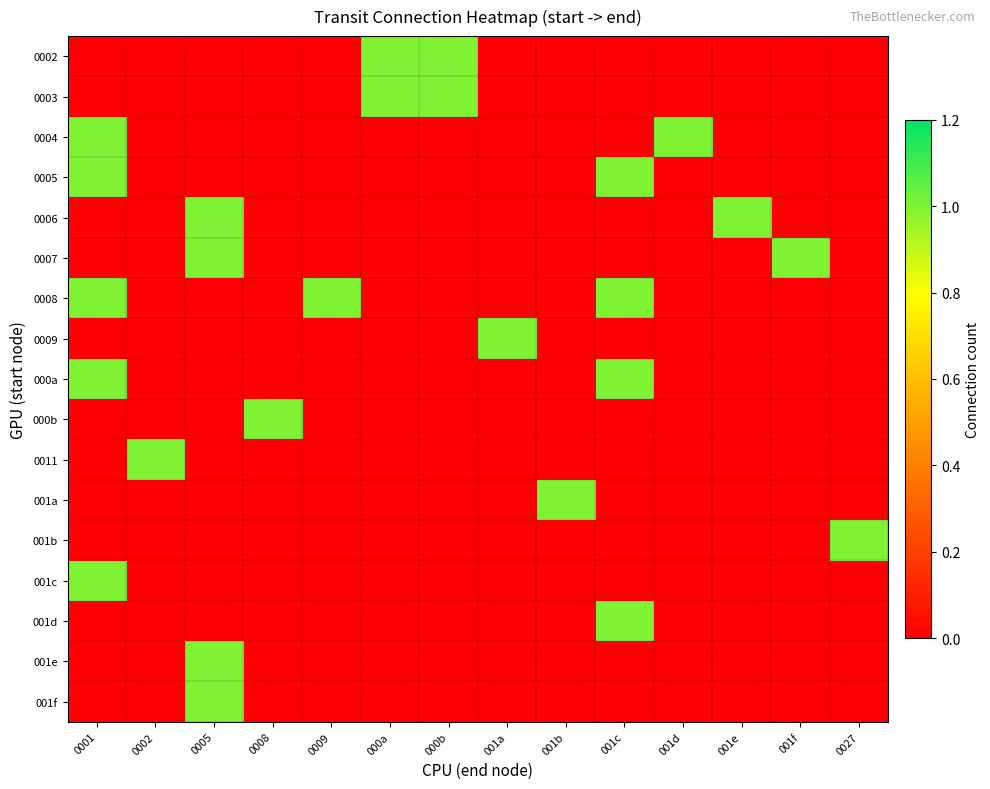

Rank the series by their maximum value, from lowest to highest.

0002, 0003, 0004, 0005, 0006, 0007, 0008, 0009, 000a, 000b, 0011, 001a, 001b, 001c, 001d, 001e, 001f